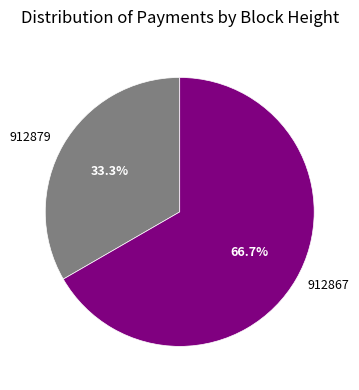

Which has a higher value, 912867 or 912879?

912867